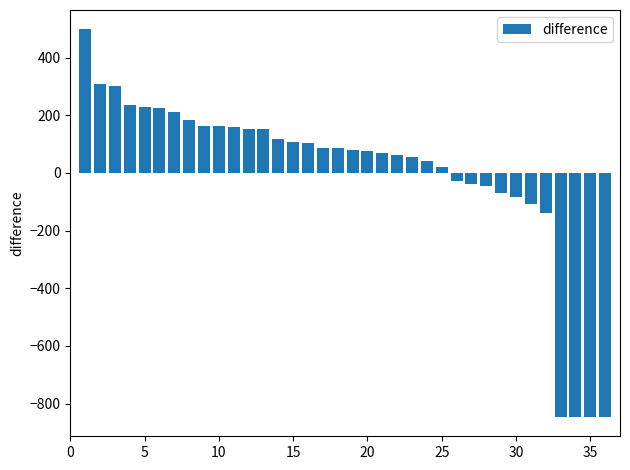

What is the smallest value displayed?

-846.0